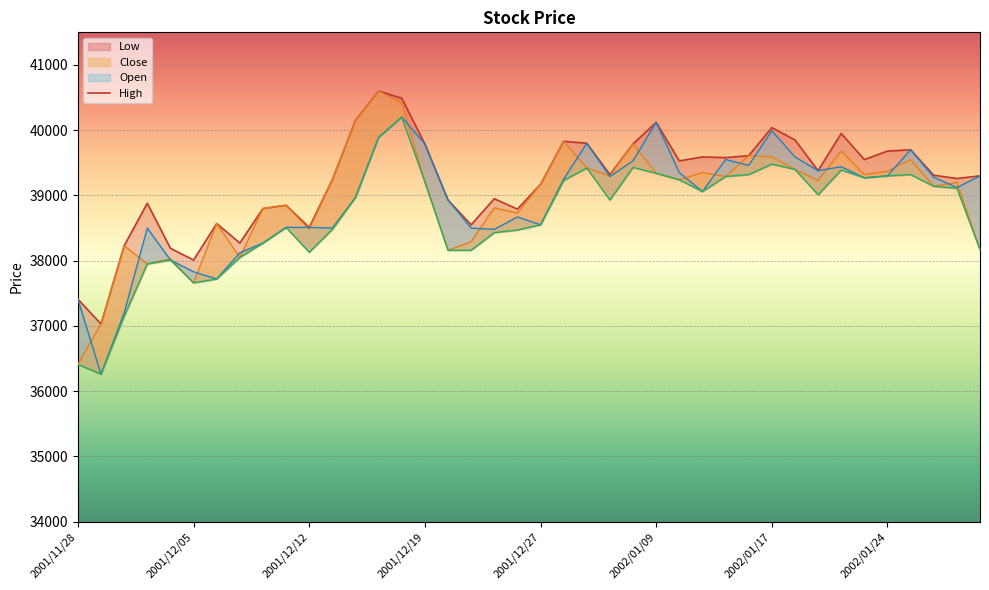

What is the highest value of the High series?

40600